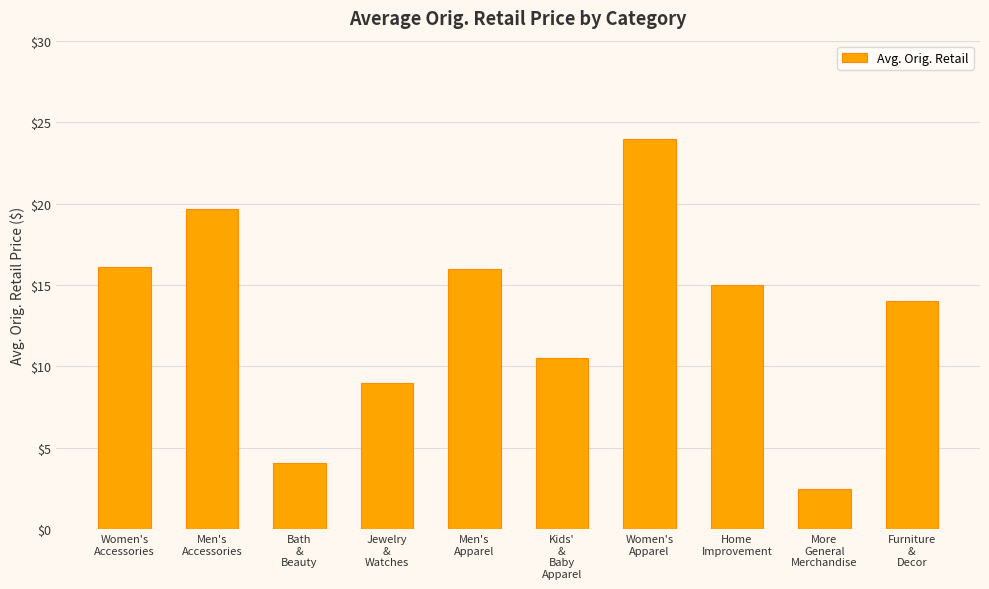

What is the minimum value shown in the chart?

2.5